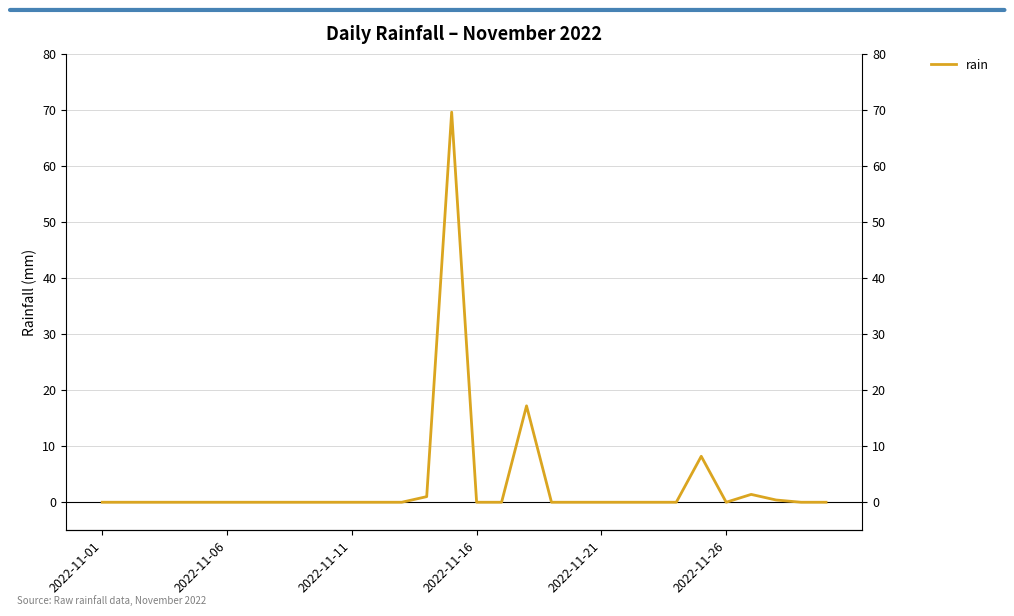

Reading left to right, transcribe all the data shown in this chart.

0.0	0.0	0.0	0.0	0.0	0.0	0.0	0.0	0.0	0.0	0.0	0.0	0.0	1.0	69.6	0.0	0.0	17.2	0.0	0.0	0.0	0.0	0.0	0.0	8.2	0.0	1.4	0.4	0.0	0.0